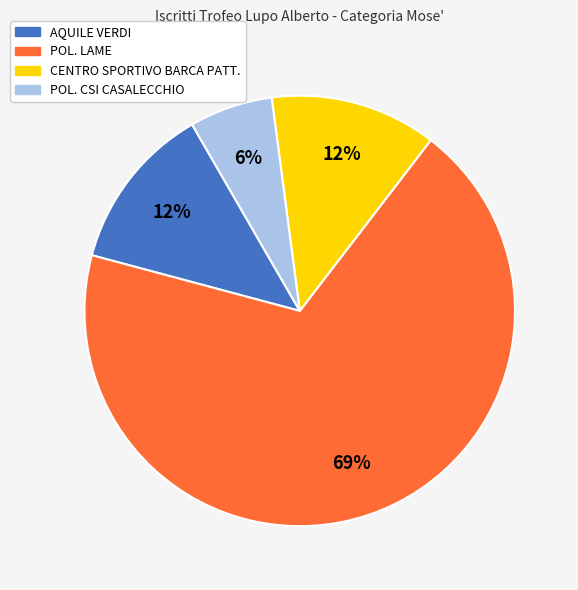

Is it true that AQUILE VERDI is 19% of the pie?

False